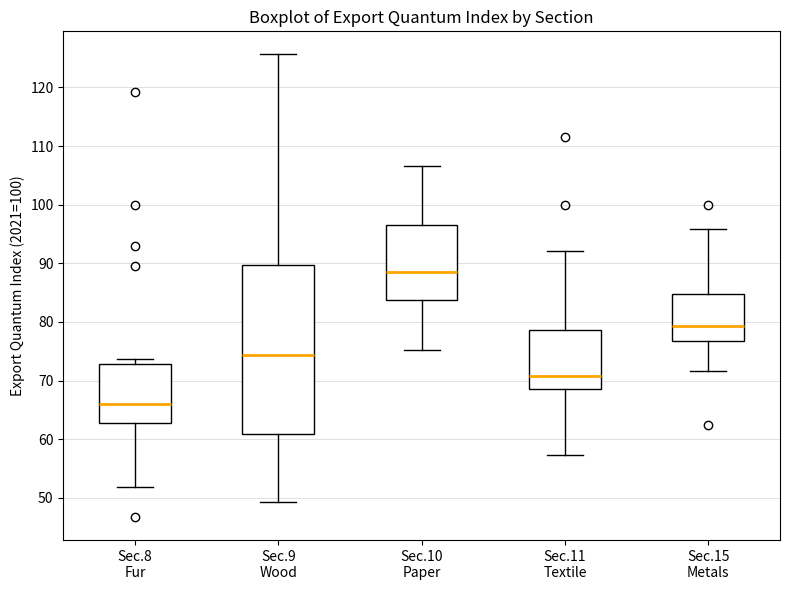

Which box is the tallest, from its lower edge to its upper edge?

Sec.9 Wood